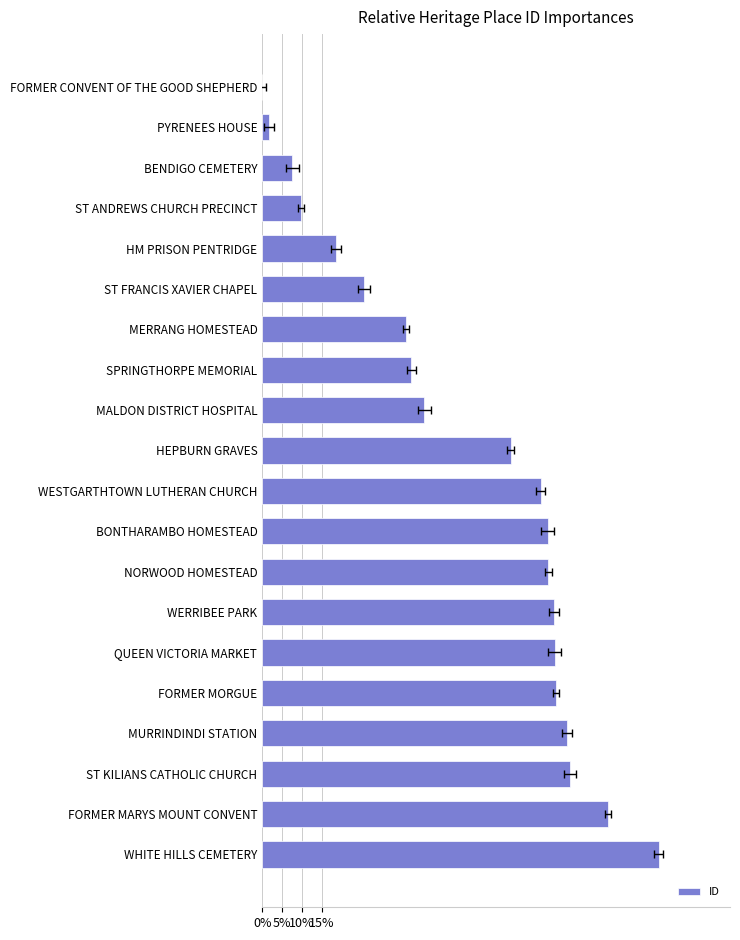

Does the chart contain any negative values?

No